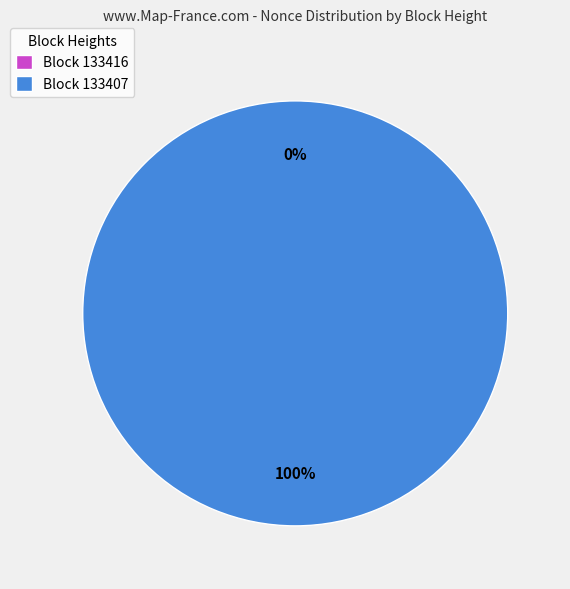

How many slices are in this pie chart?

2